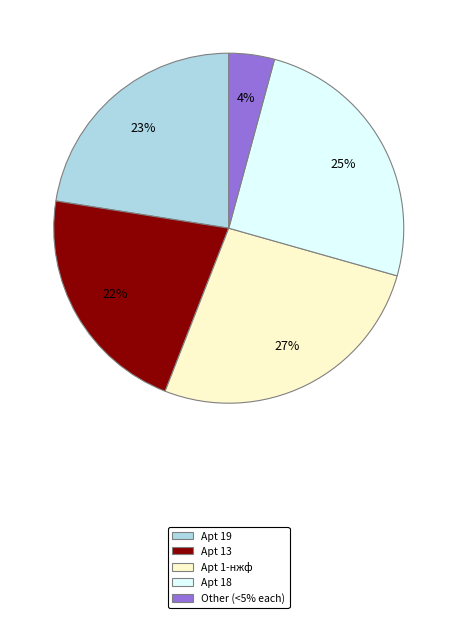

To the nearest percent, what is the average slice percentage?

20%